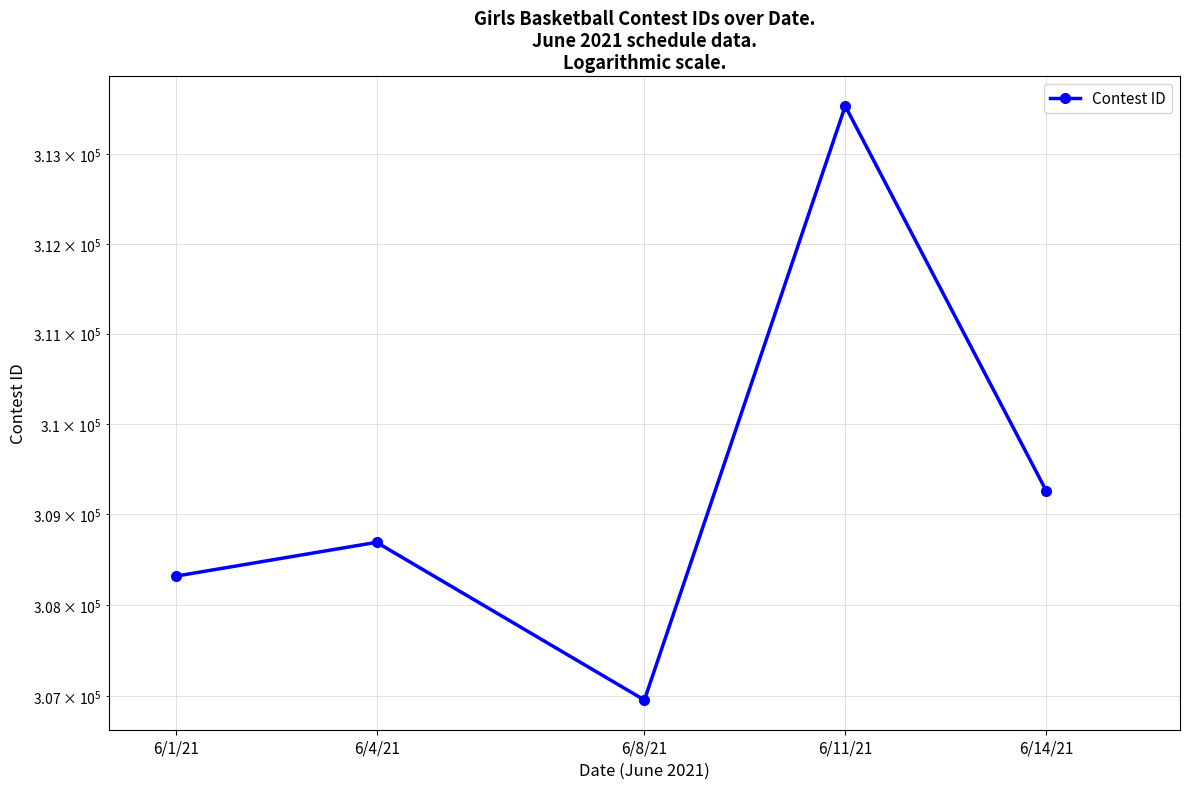

How many lines are shown in the chart?

1